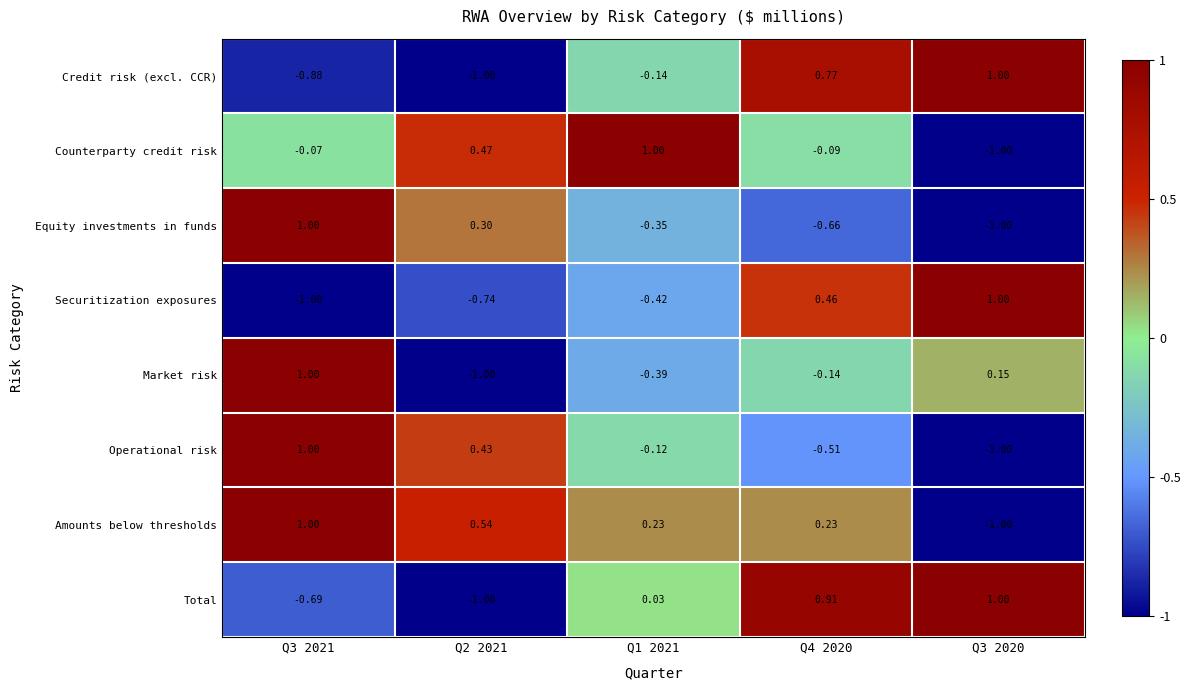

Which series has the largest total across all categories?

Amounts below thresholds